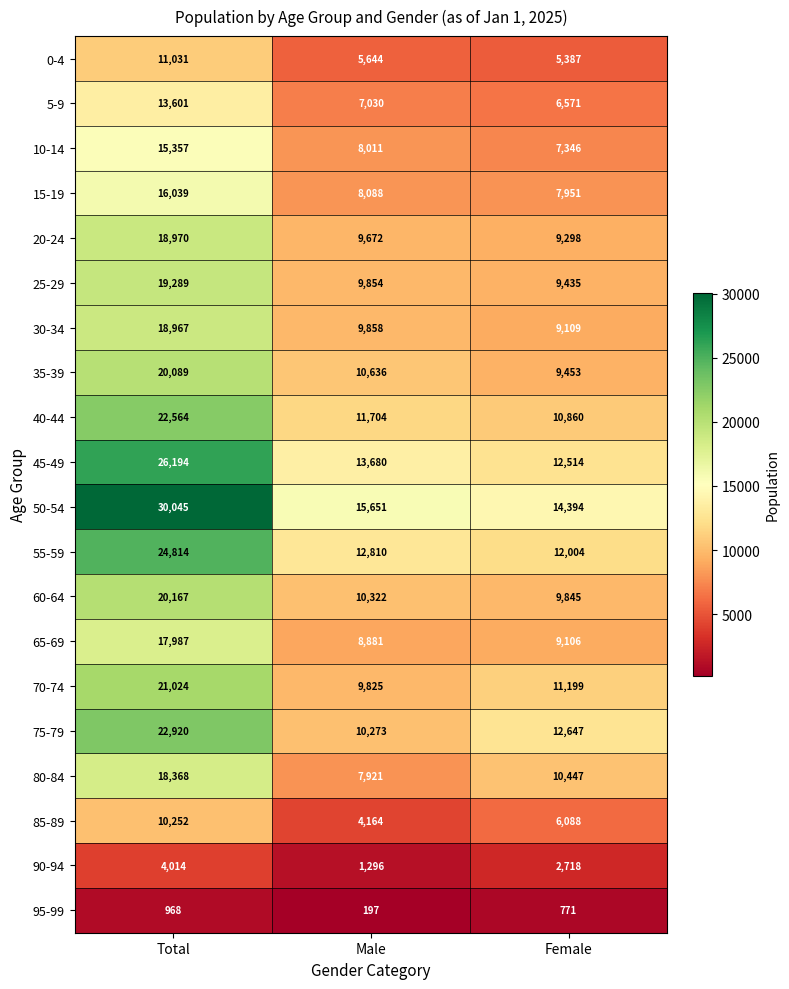

Which label corresponds to the smallest value in the chart?

Male